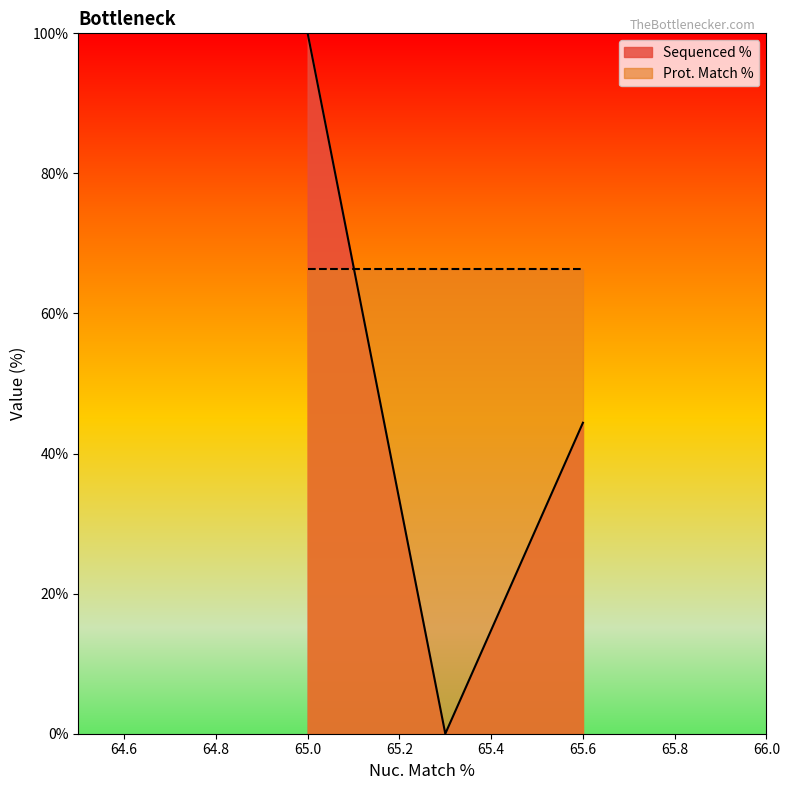

What is the maximum value for Prot. Match %?

66.4